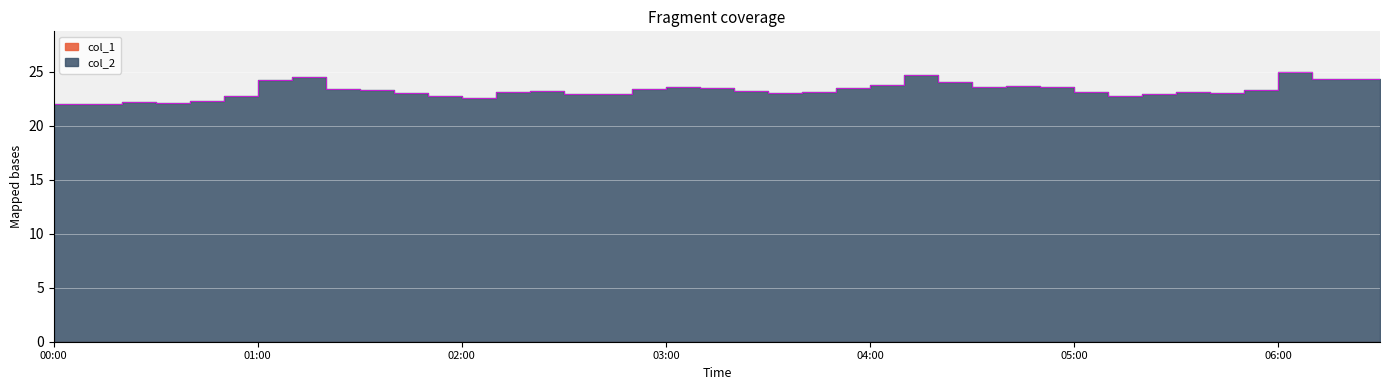

What is the difference between the values at 03:00 and 05:20?

0.7